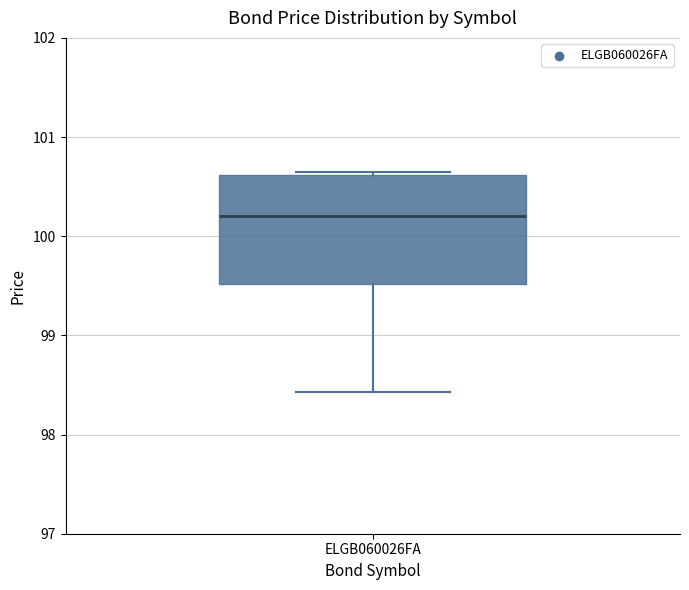

Transcribe this box plot: give where the median line is, the range the box spans, and where the two whiskers end, as read against the y-axis. The values are not printed on the chart, so give them approximately, as read against the axis.

median 100.2, box 99.5 to 100.6, whiskers 98.4 to 100.7